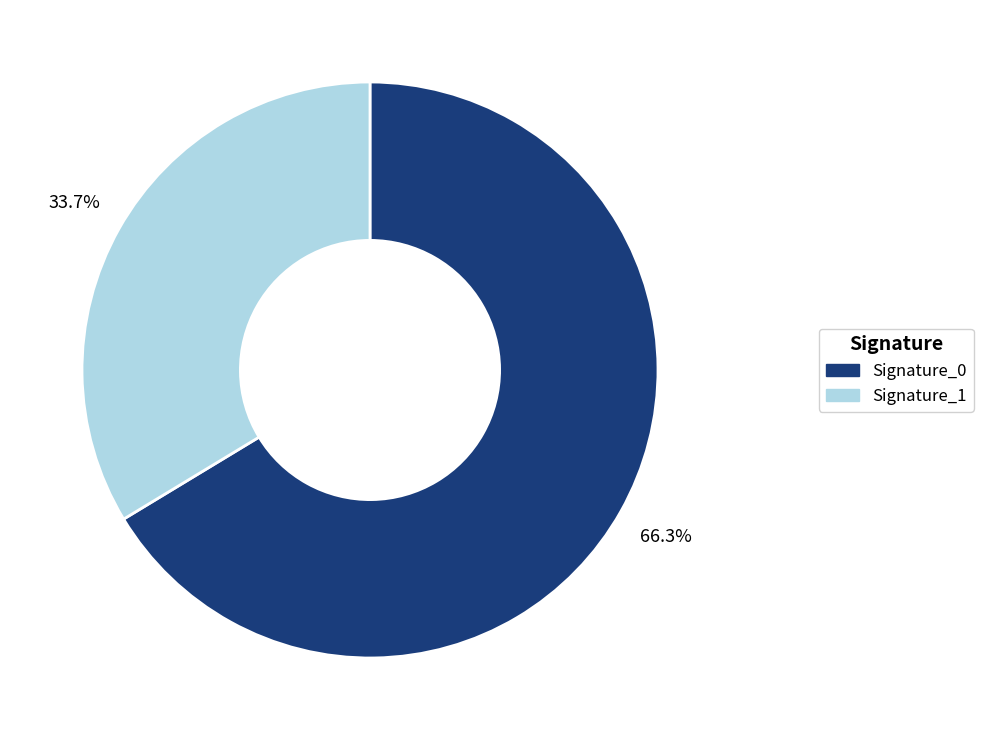

Rank the categories by value from lowest to highest.

Signature_1, Signature_0